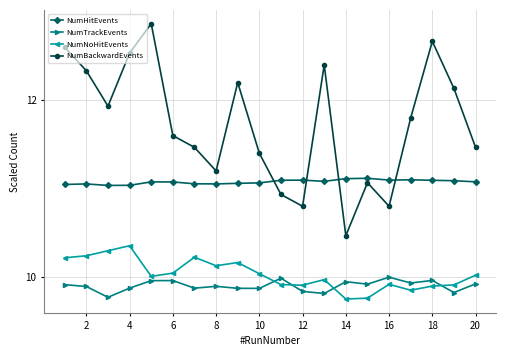

True or false: NumHitEvents and NumNoHitEvents intersect in this chart.

False